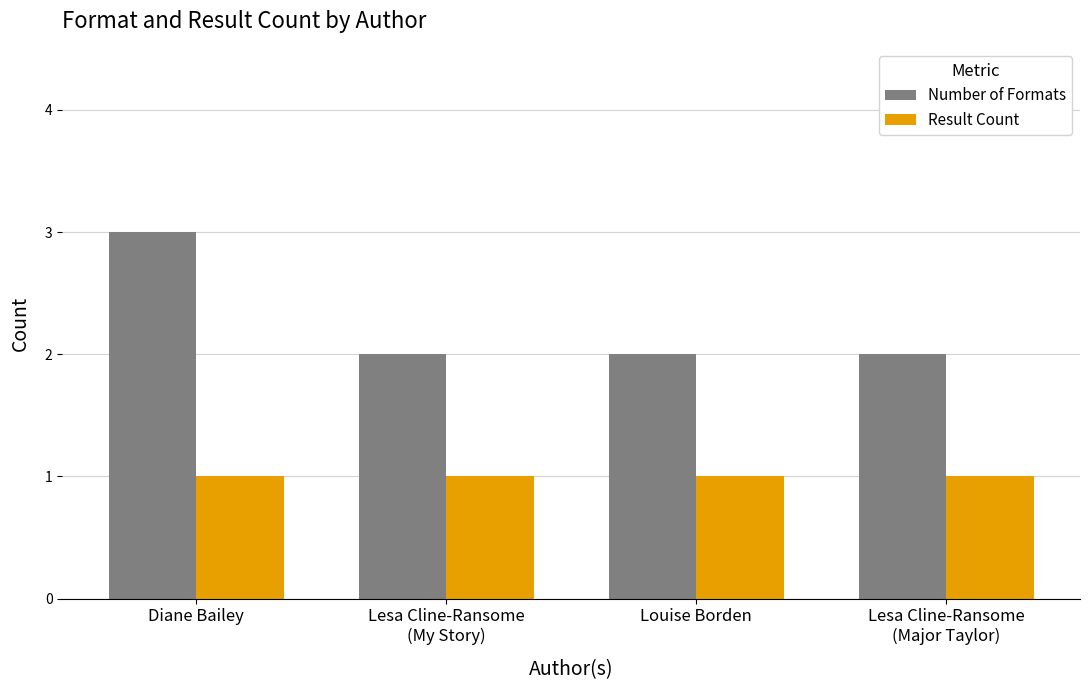

How many groups of bars are there?

4